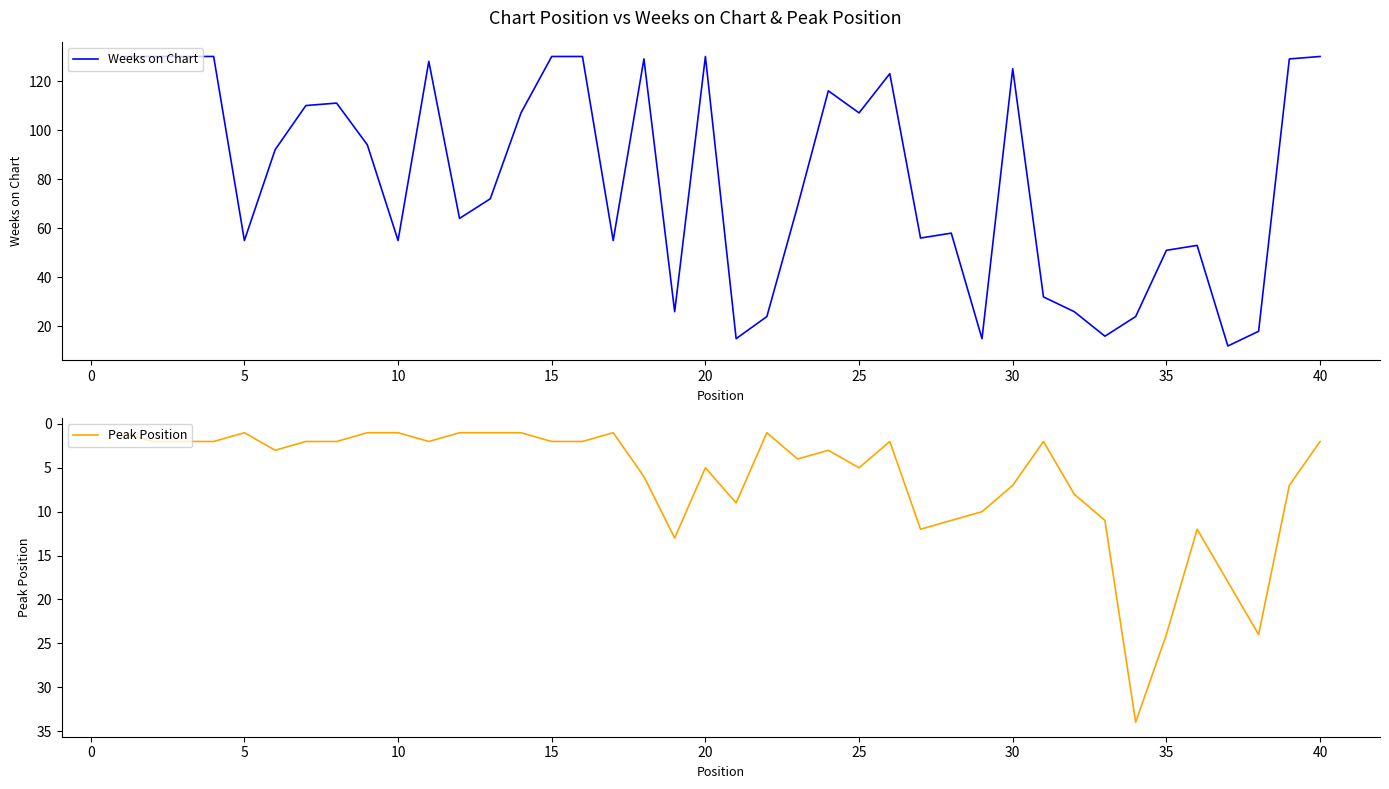

Is it true that Weeks on Chart equals 13 at 5?

False